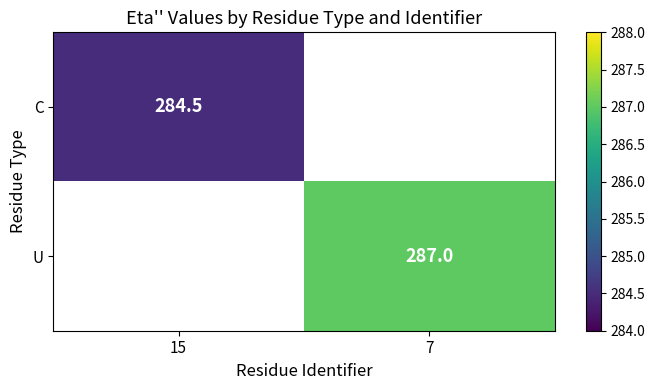

How many data points does each series have?

2